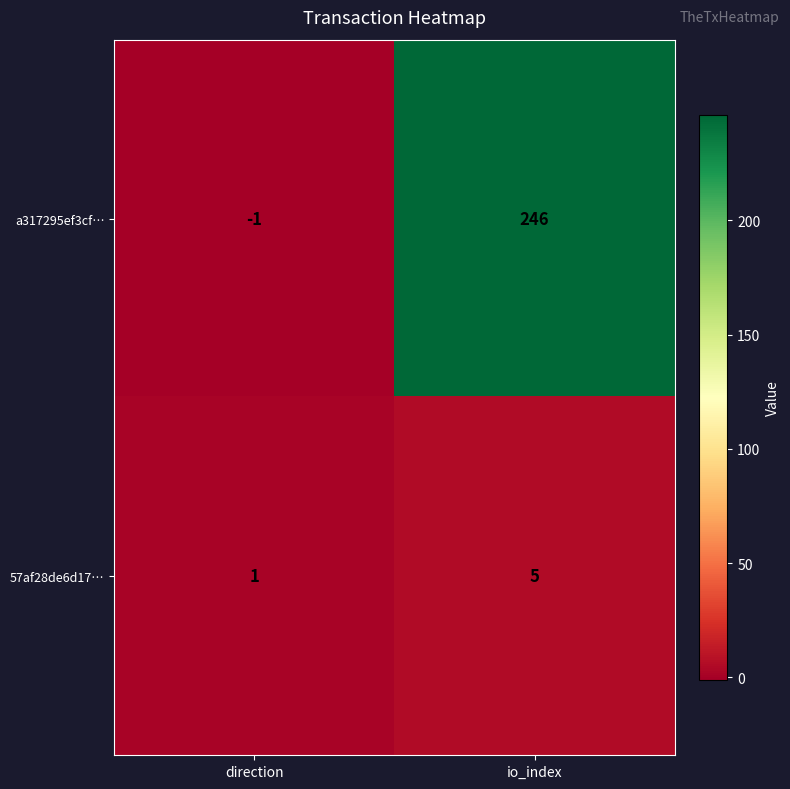

Rank the series at direction from lowest to highest value.

a317295ef3cf…, 57af28de6d17…